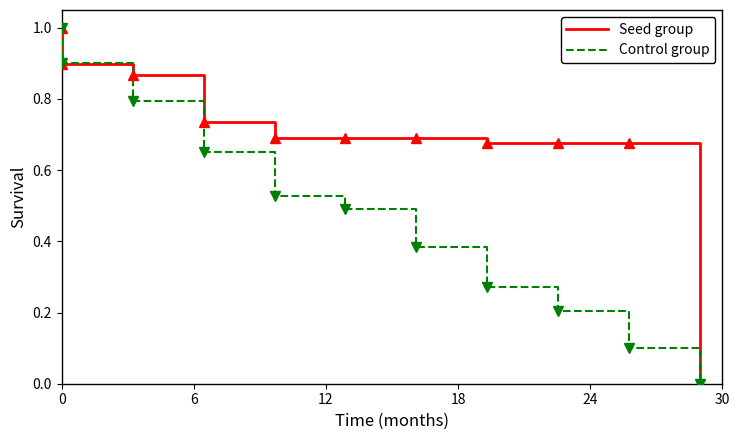

What is the value of the Seed group point at the 7th from the left?

0.7